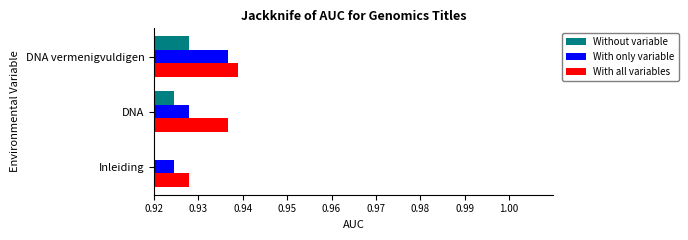

What is the sum of all Without variable values?

2.8